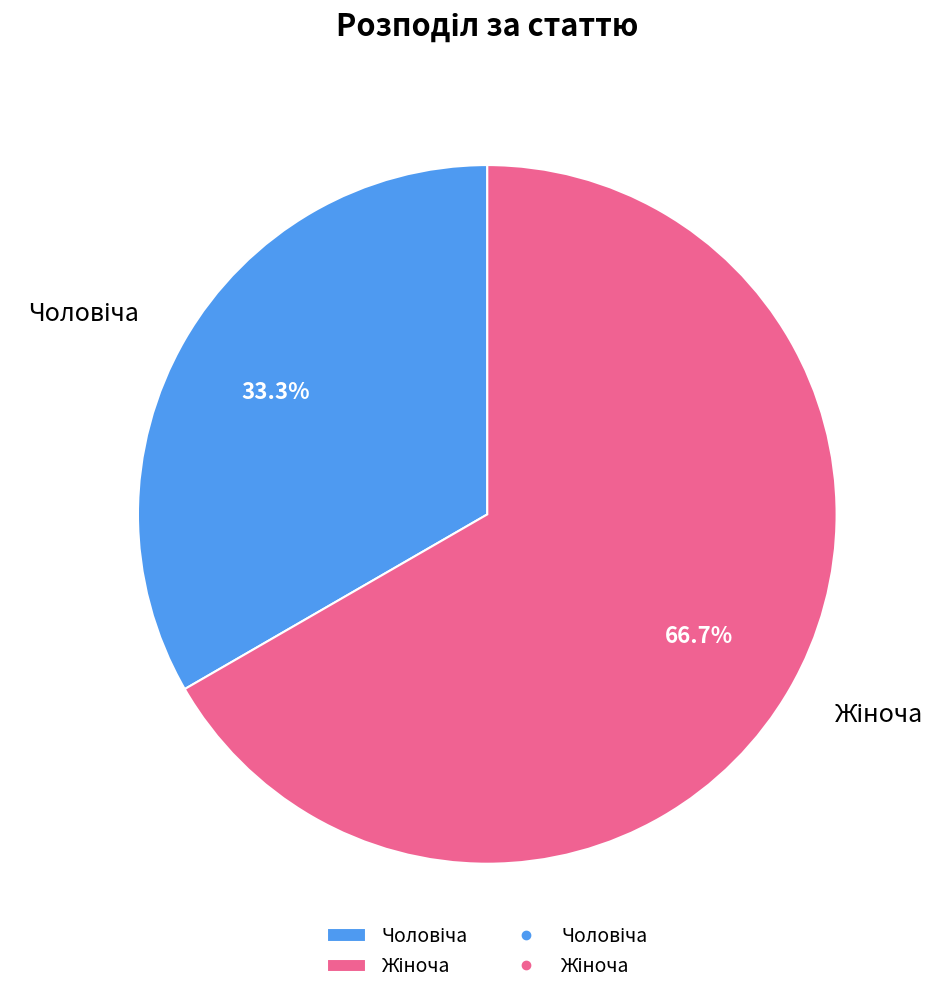

How many segments does this pie chart have?

2